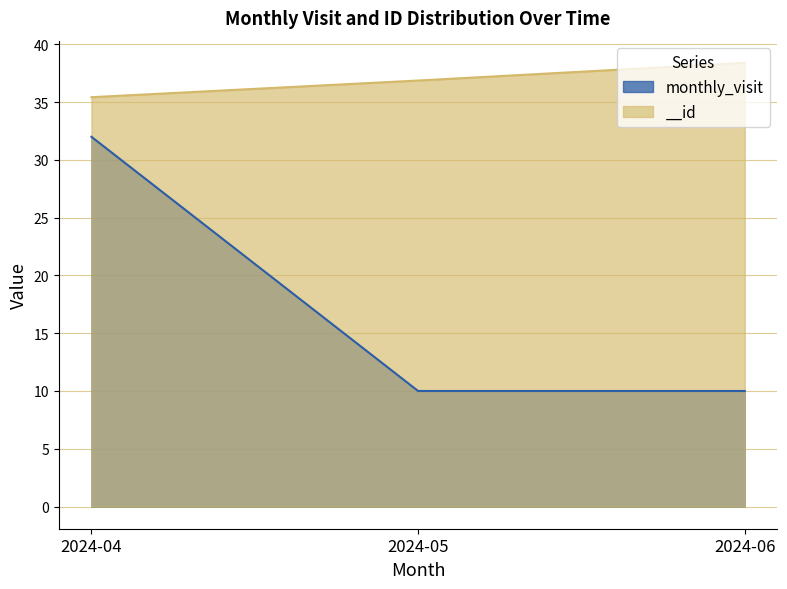

What is the average value of the __id series?

36.9